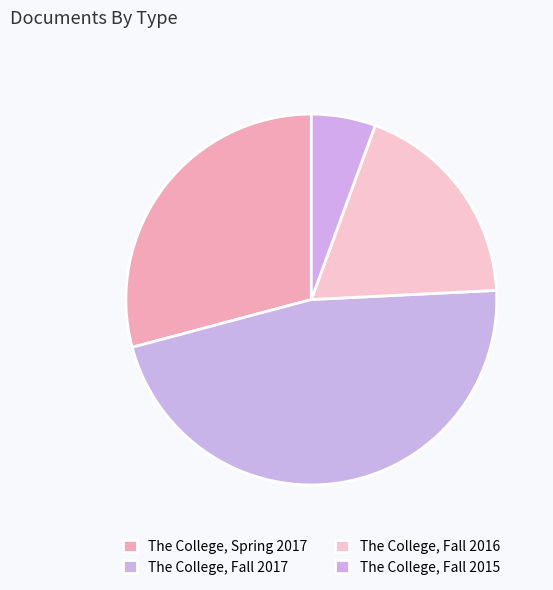

True or false: The College, Fall 2017 accounts for 33% of the total.

False